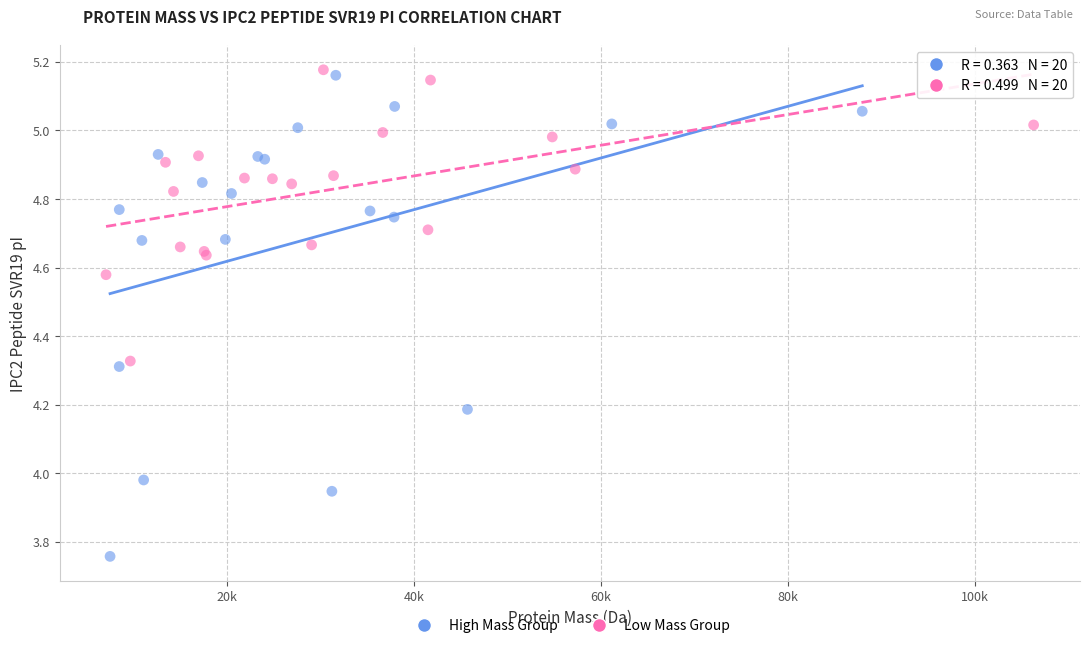

Which series reaches the minimum Y coordinate?

High Mass Group